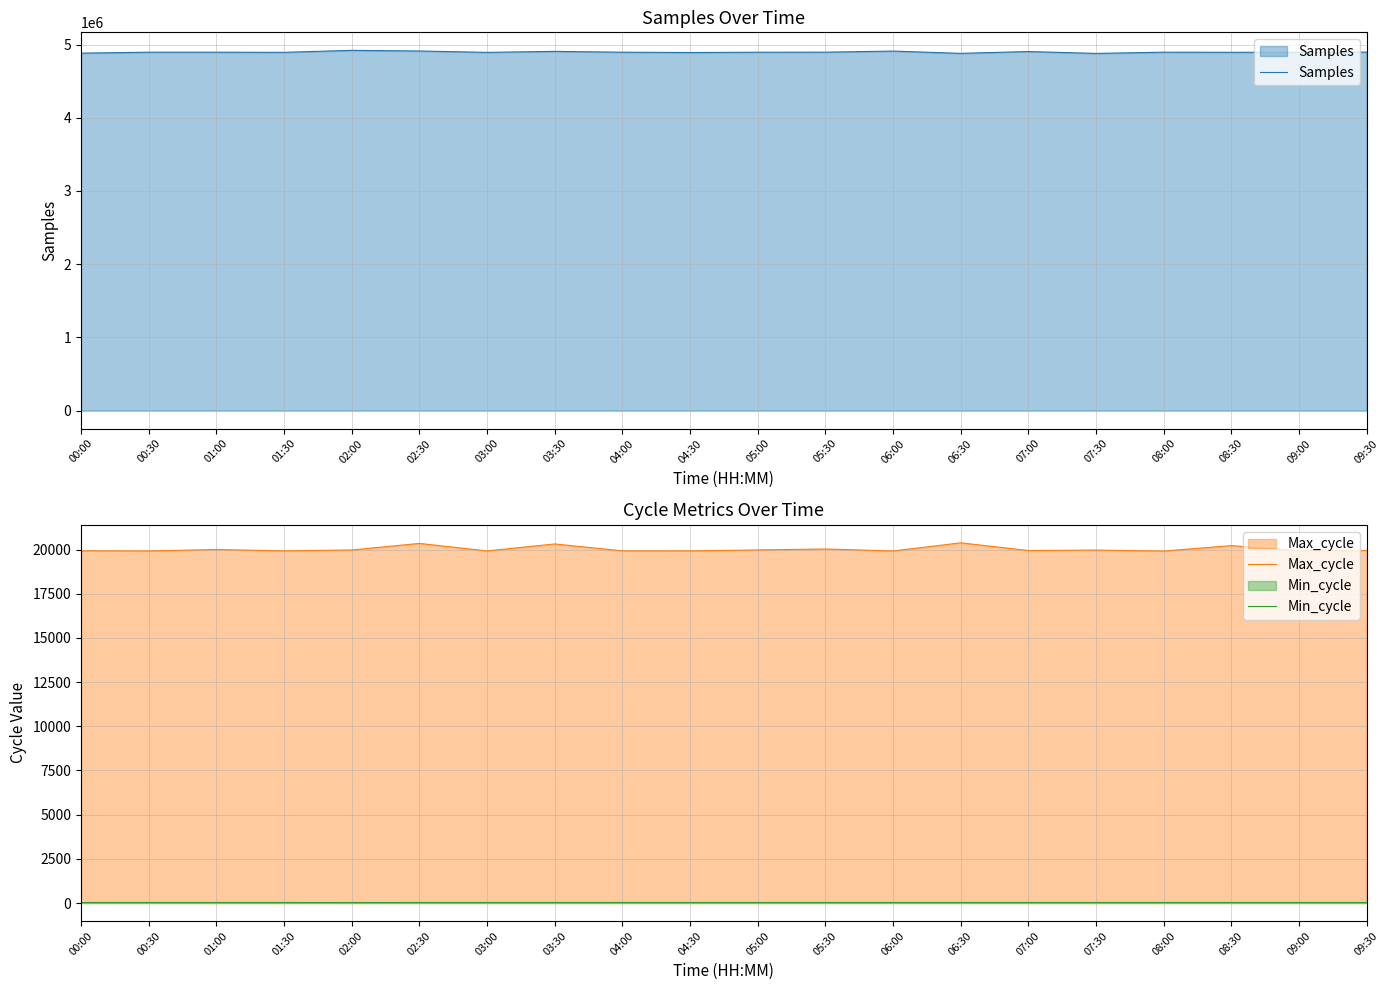

Is the value of Max_cycle at 07:00 greater than the value of Samples at 08:00?

No